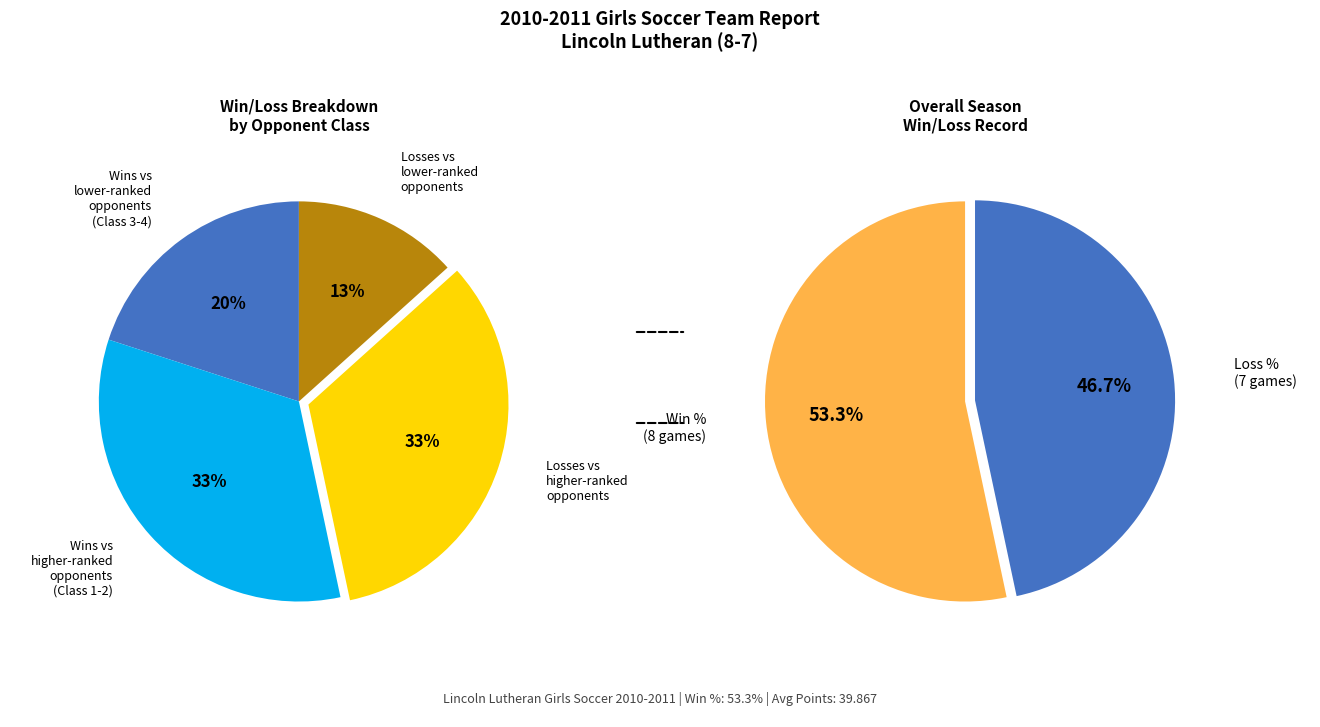

Is it true that Wins is 41% of the pie?

False